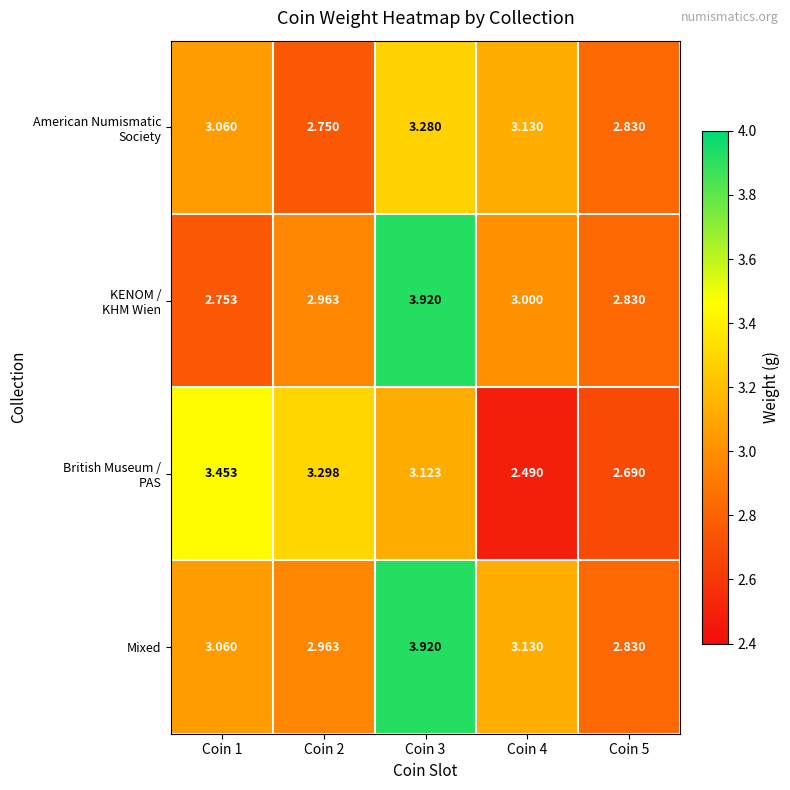

Which series has the largest total across all categories?

Mixed